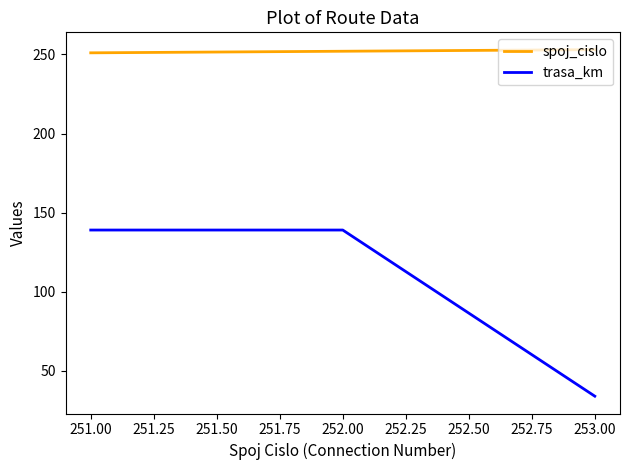

At how many categories does at least one series exceed 128?

3